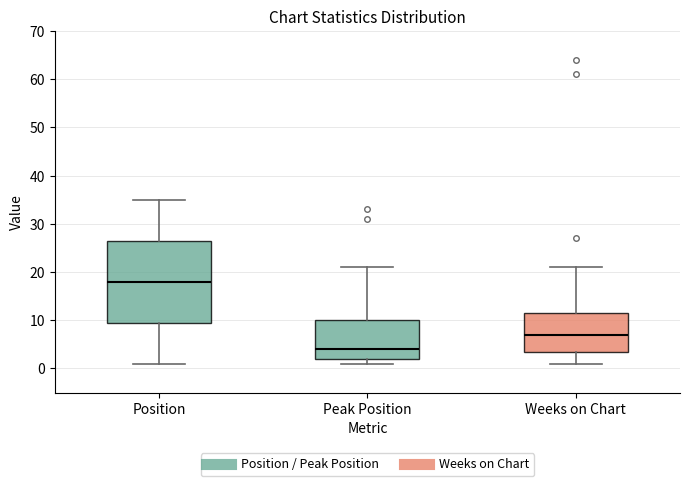

Reading left to right, transcribe this box plot: for each box, give where its median line is, the range the box spans, and where its two whiskers end, as read against the y-axis. The values are not printed on the chart, so give them approximately, as read against the axis.

Position: median 18, box 10 to 27, whiskers 1 to 35
Peak Position: median 4, box 2 to 10, whiskers 1 to 21
Weeks on Chart: median 7, box 4 to 12, whiskers 1 to 21